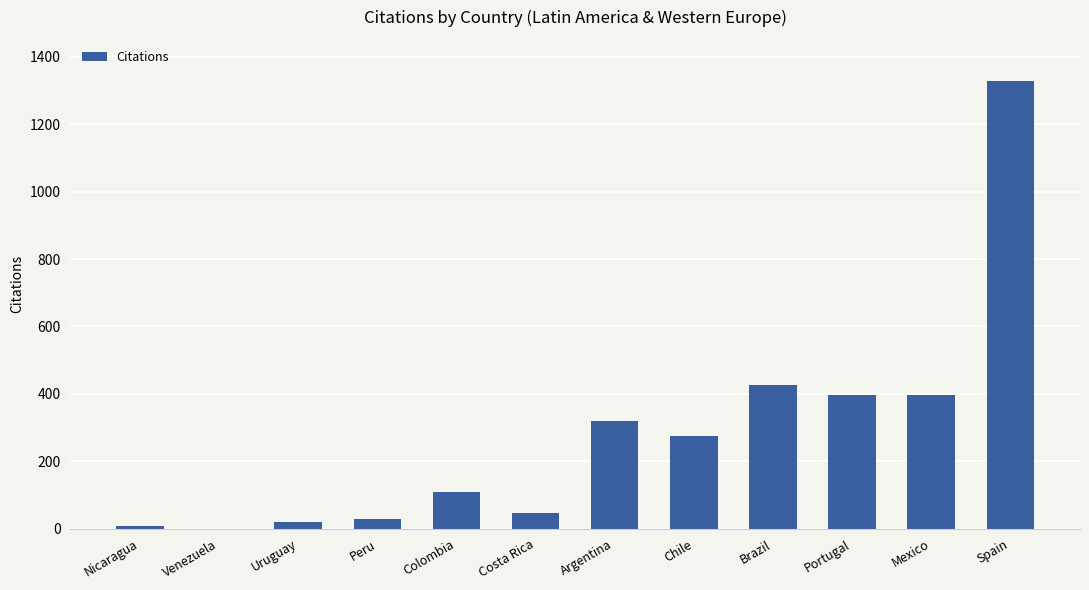

Which has a higher value, Colombia or Uruguay?

Colombia